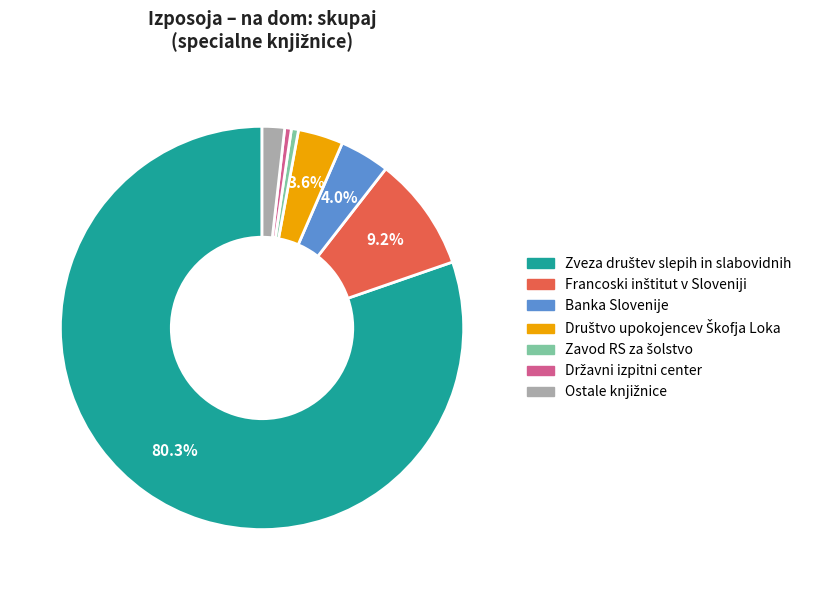

Does any single category account for the majority?

Yes